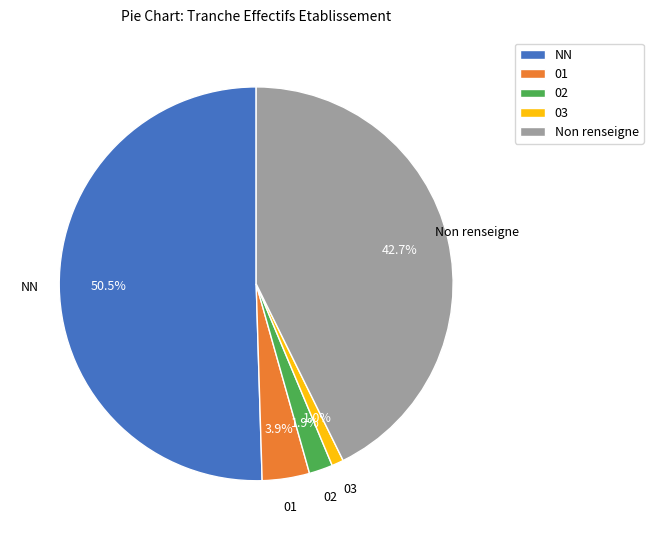

Count the number of slices in the pie.

5